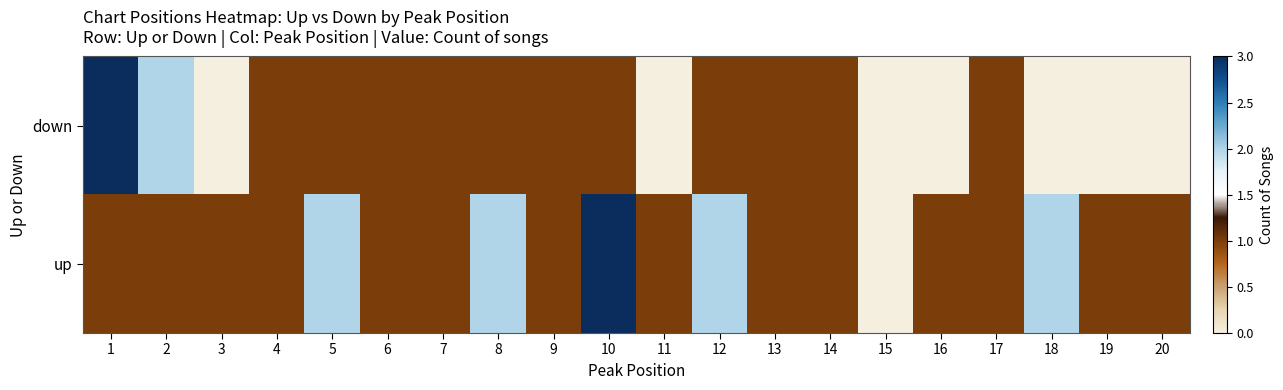

At how many categories does at least one series exceed 1?

7